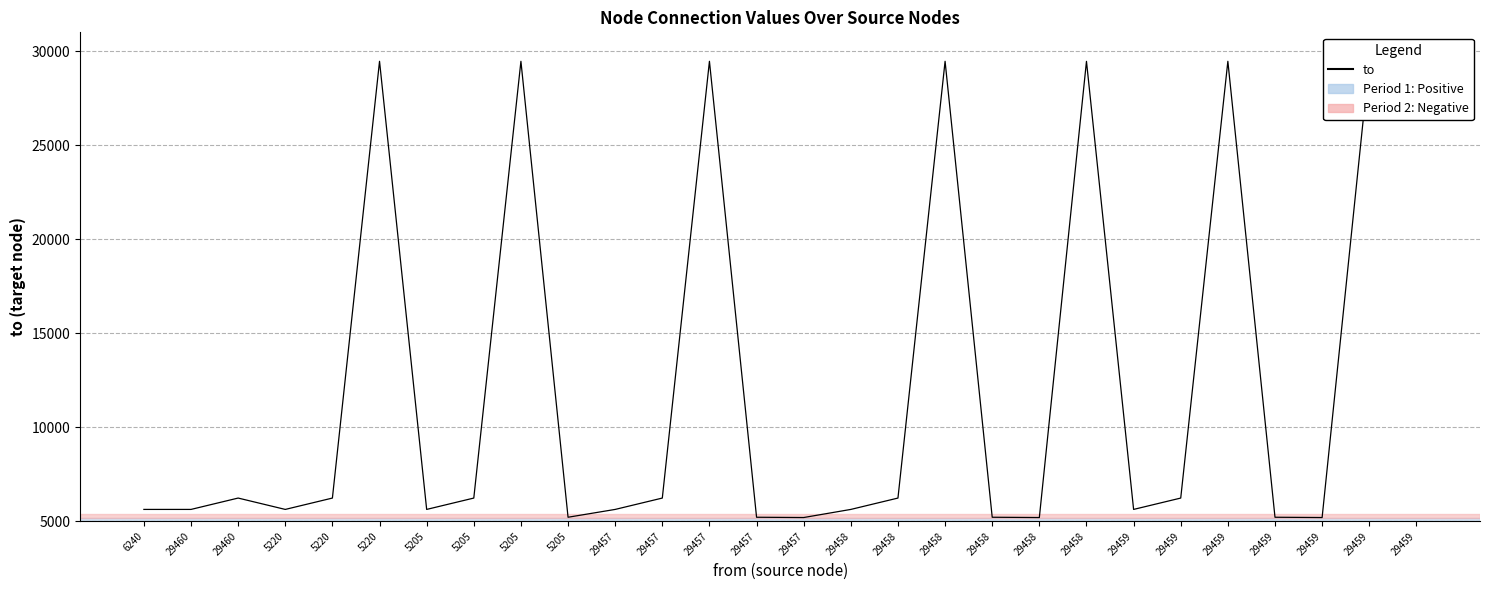

How many lines are shown in the chart?

1